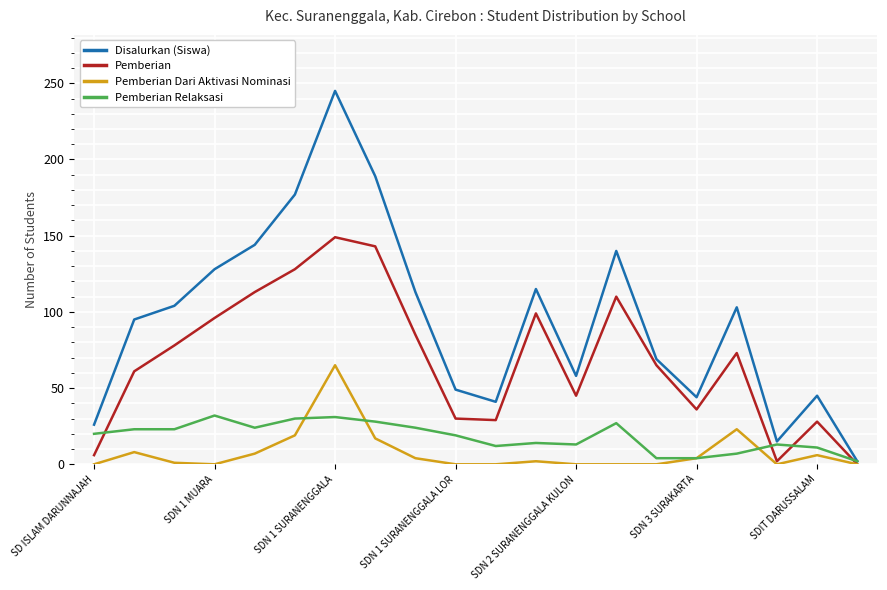

Which series has the largest range (max minus min)?

Disalurkan (Siswa)